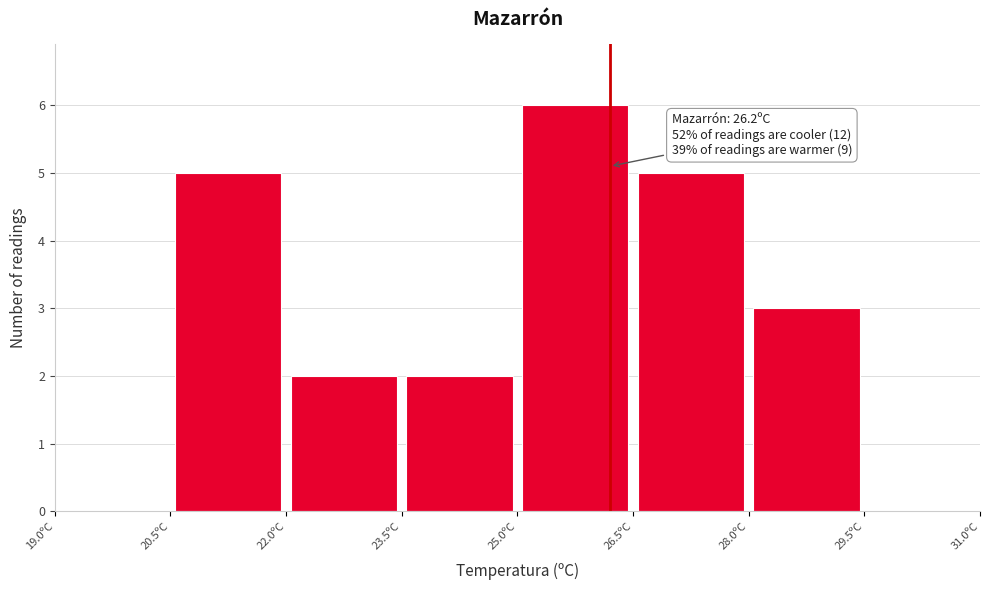

Which range on the x-axis has the tallest bar?

25.0 to 26.5